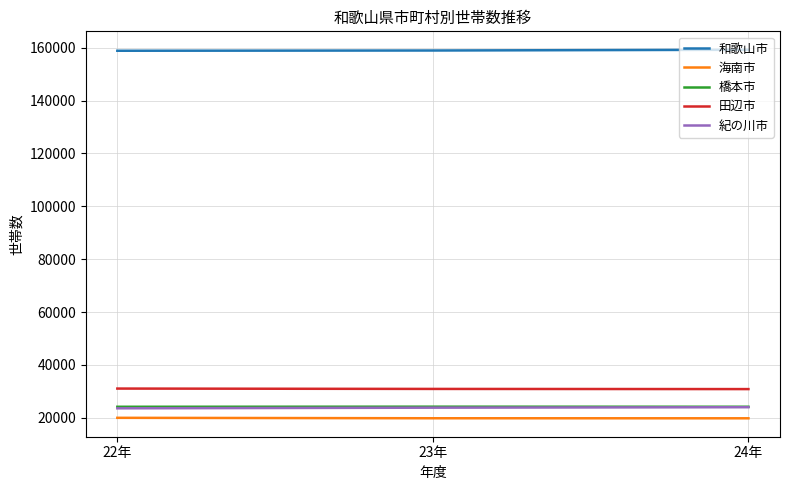

How many 橋本市 values are between 24182 and 24217?

3